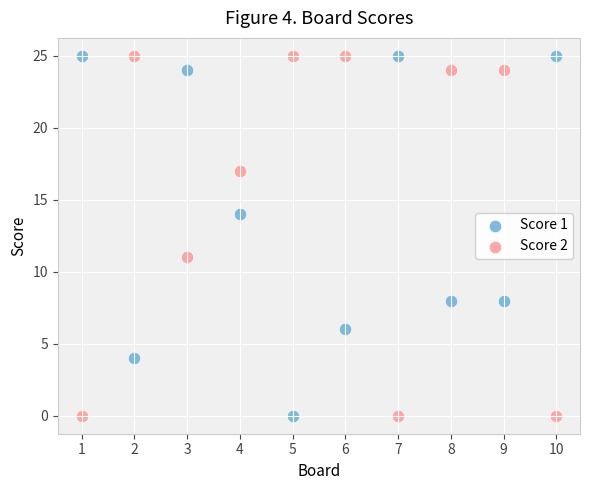

Across all data points, what is the range of X values (max minus min)?

9